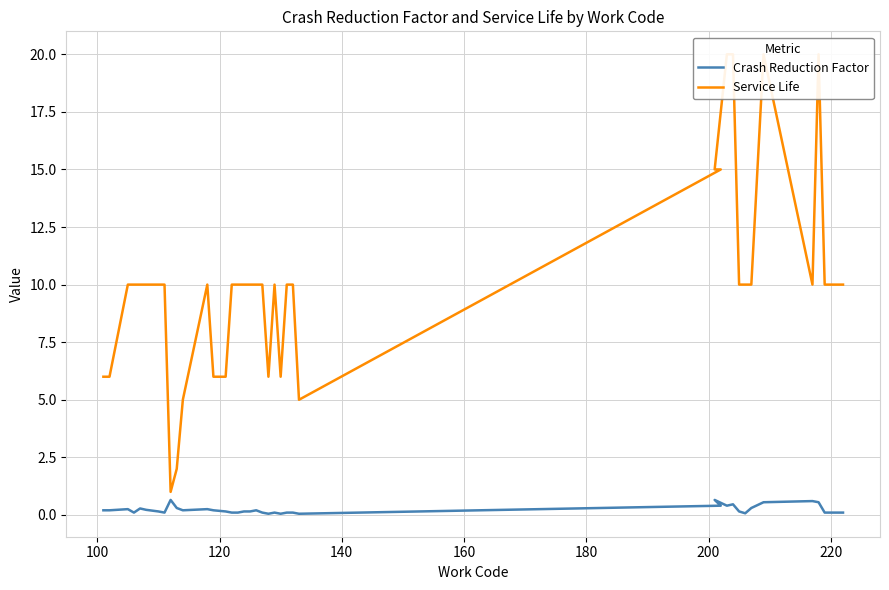

True or false: Crash Reduction Factor and Service Life intersect in this chart.

False